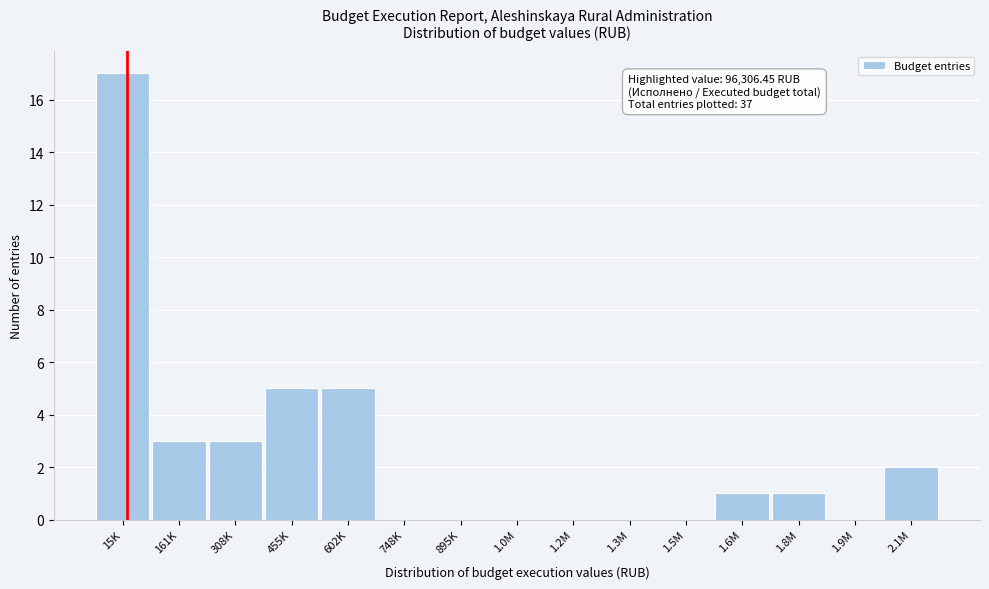

Reading left to right, extract all data points from this chart.

15K=17	161K=3	308K=3	455K=5	602K=5	748K=0	895K=0	1.0M=0	1.2M=0	1.3M=0	1.5M=0	1.6M=1	1.8M=1	1.9M=0	2.1M=2